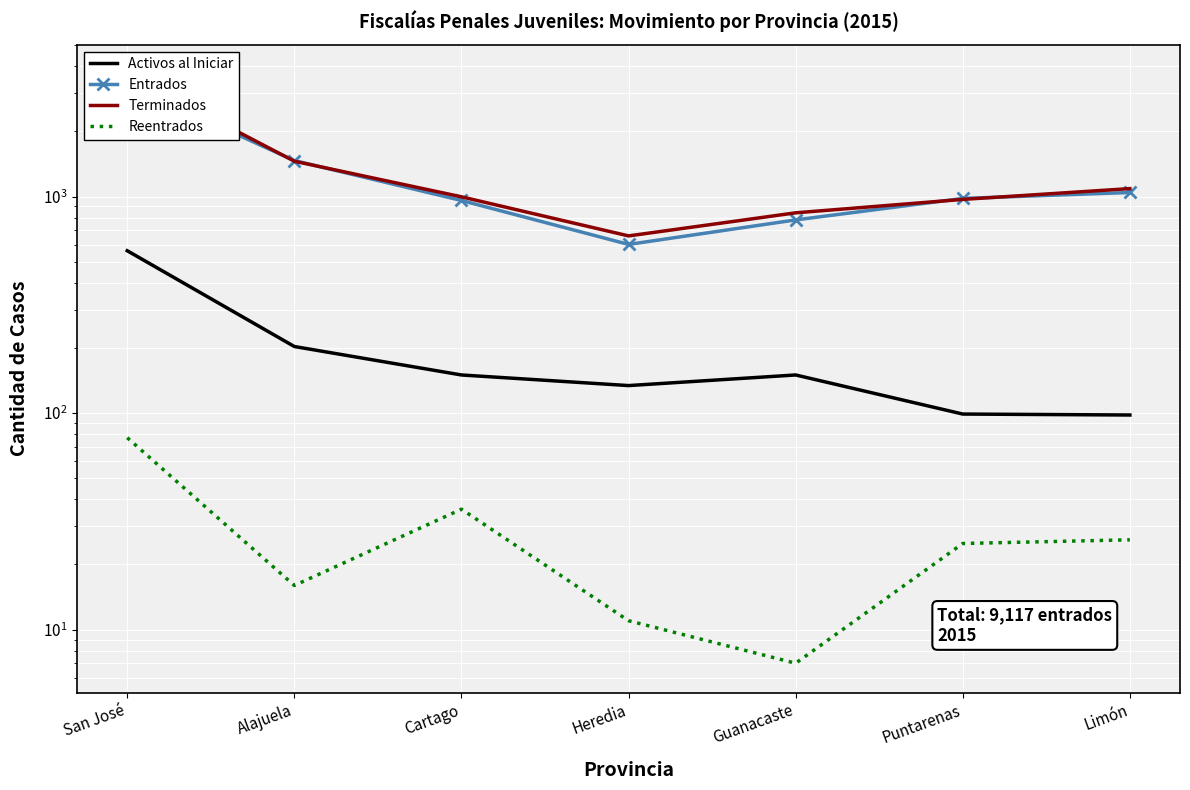

Is it true that Entrados equals 959 at Cartago?

True